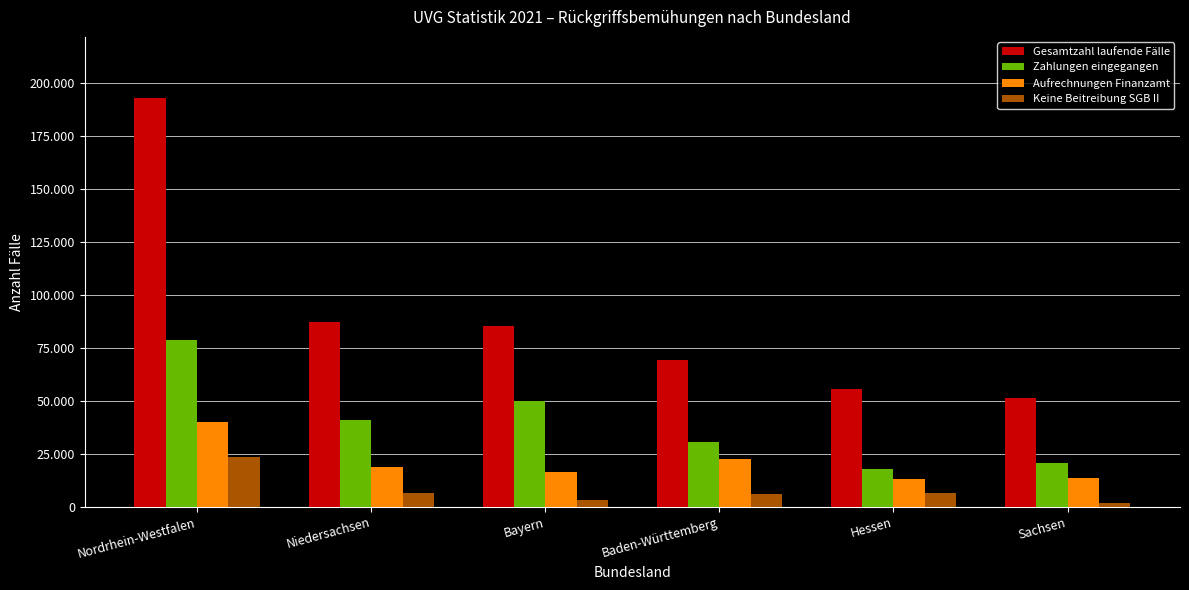

What are all the series names shown in the legend?

Gesamtzahl laufende Fälle, Zahlungen eingegangen, Aufrechnungen Finanzamt, Keine Beitreibung SGB II